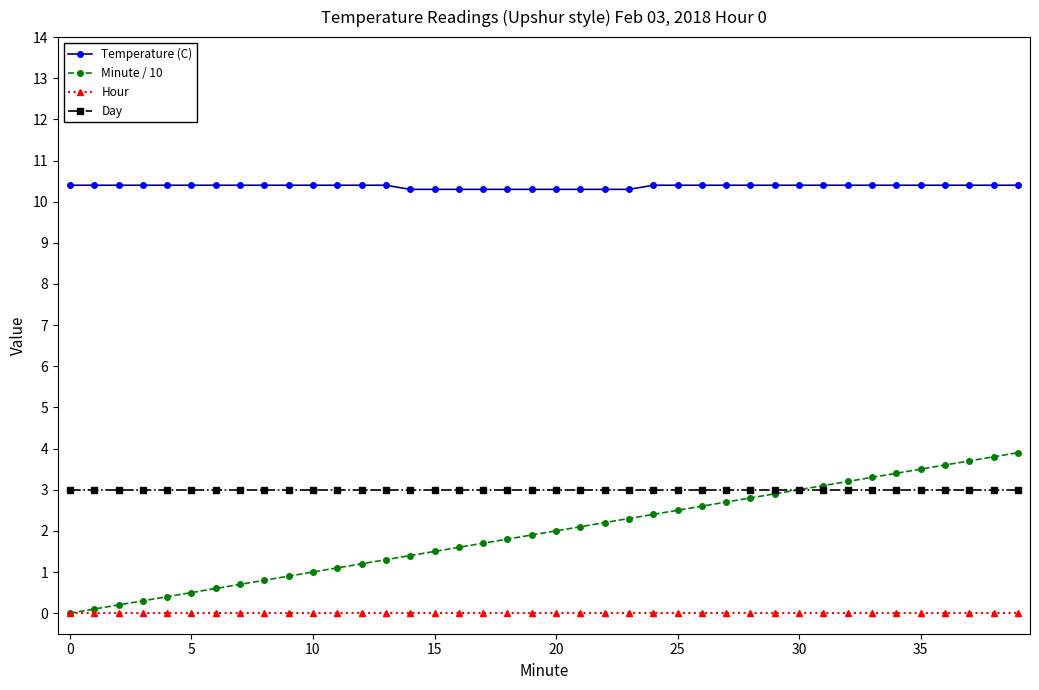

Count the number of data series in this chart.

4